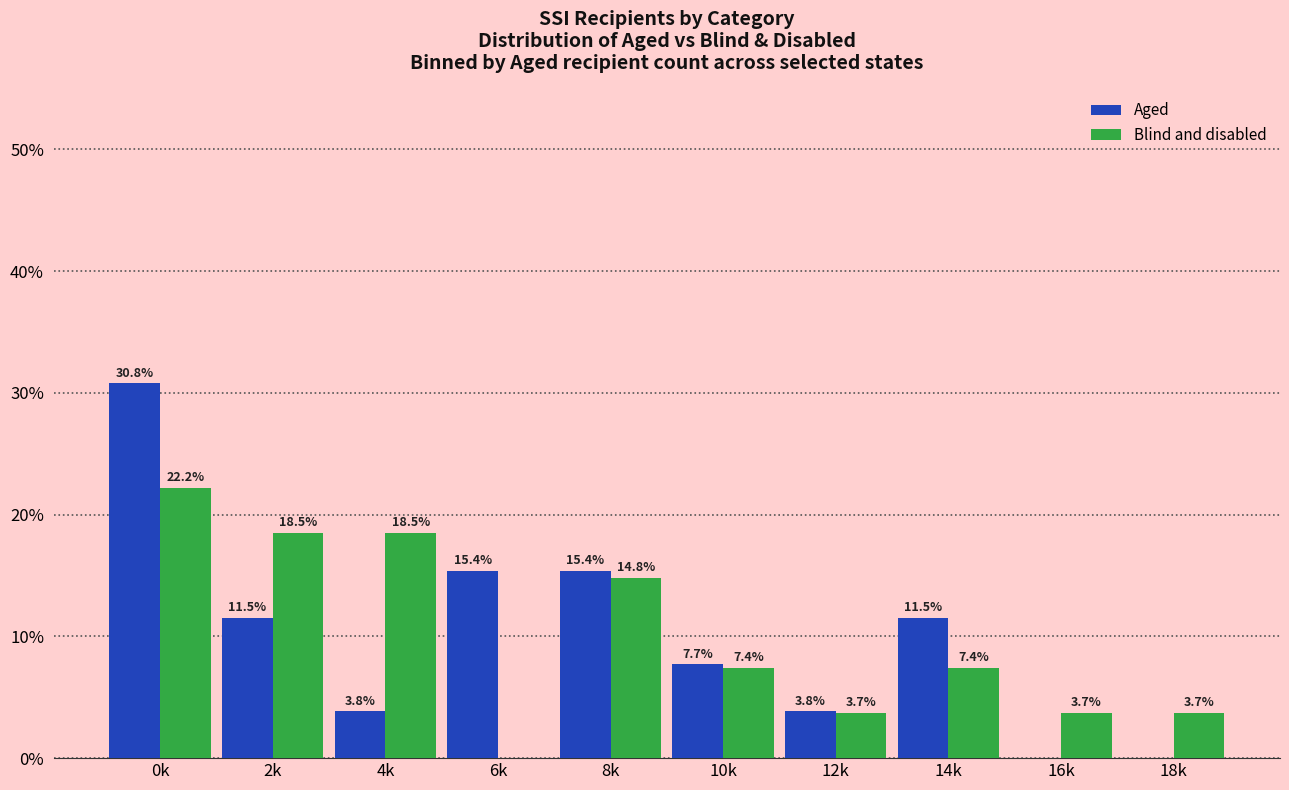

Reading left to right, transcribe all the data shown in this chart.

Aged: 0k=30.8	2k=11.5	4k=3.8	6k=15.4	8k=15.4	10k=7.7	12k=3.8	14k=11.5	16k=0.0	18k=0.0
Blind and disabled: 0k=22.2	2k=18.5	4k=18.5	6k=0.0	8k=14.8	10k=7.4	12k=3.7	14k=7.4	16k=3.7	18k=3.7